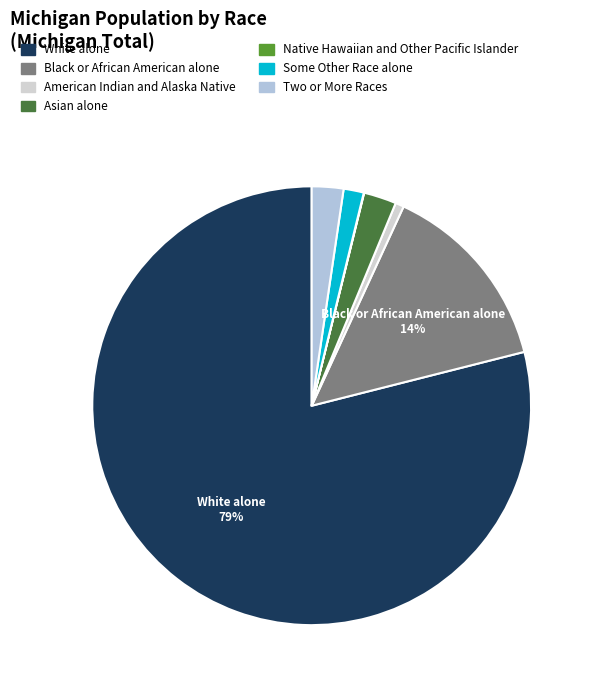

Which category accounts for the majority?

White alone